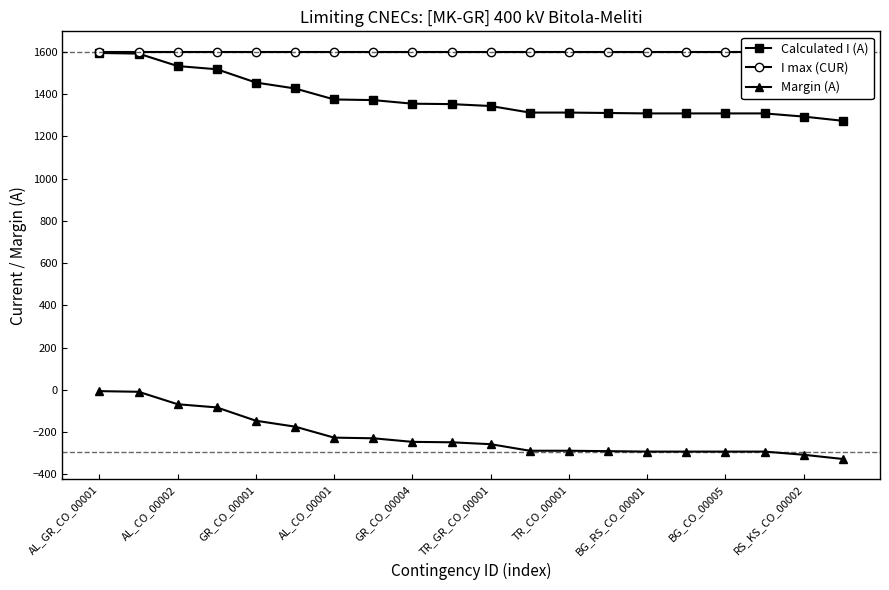

What is the highest value of the Calculated I (A) series?

1594